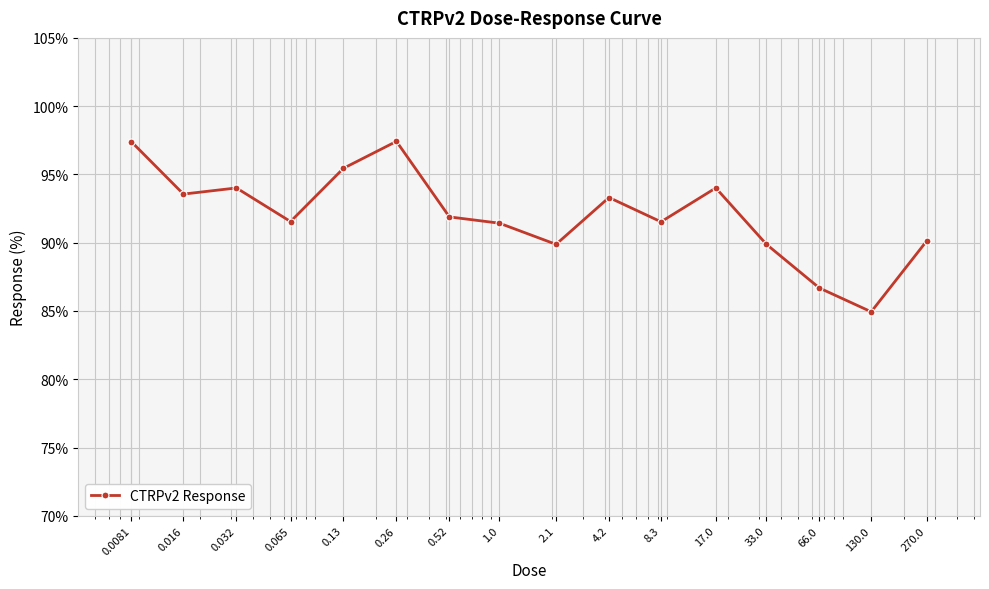

True or false: there are more than 1 points higher than both neighbors.

True